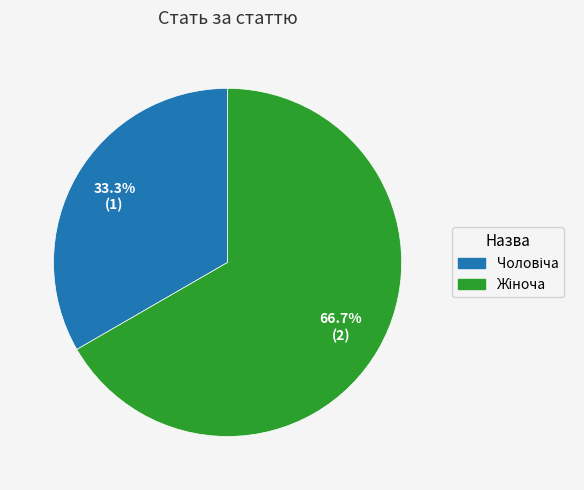

Does any single category account for the majority?

Yes